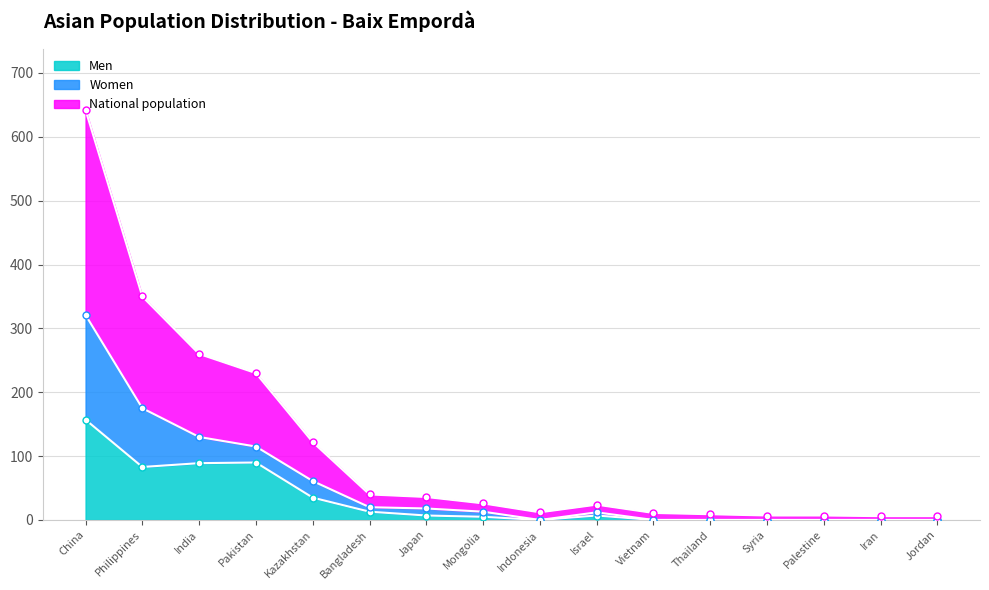

True or false: National population has a value of 9 at Jordan.

False